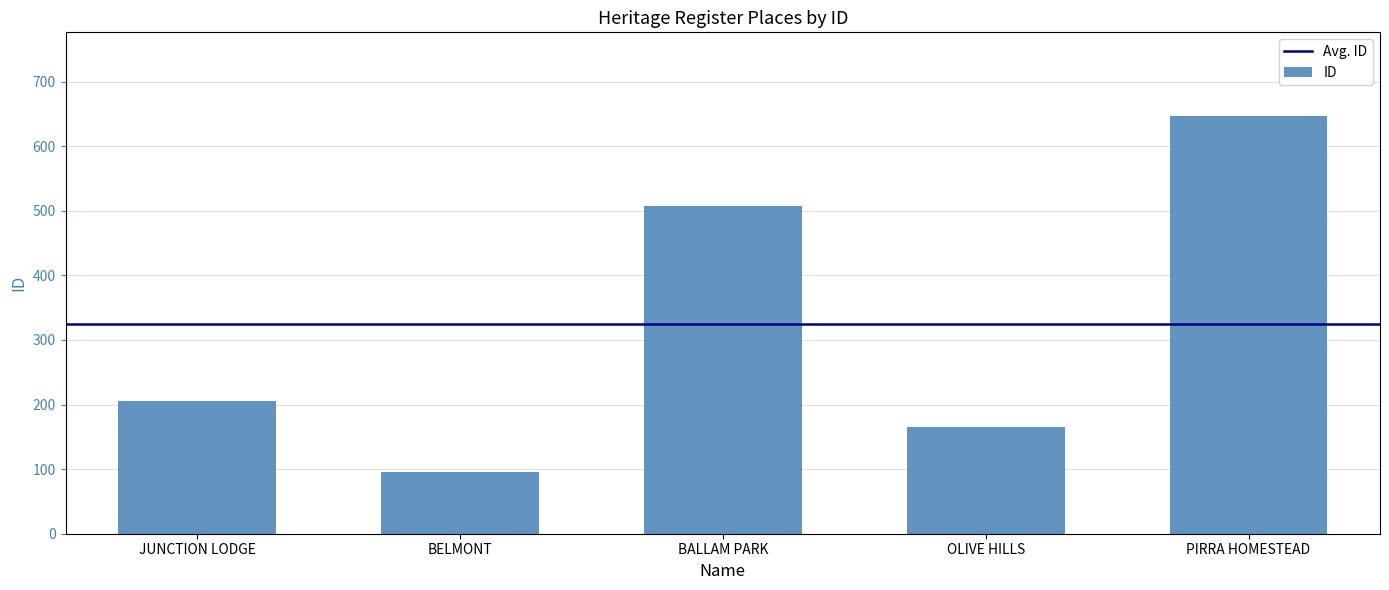

Reading left to right, what are all the values shown in this chart?

JUNCTION LODGE=205	BELMONT=95	BALLAM PARK=508	OLIVE HILLS=166	PIRRA HOMESTEAD=647